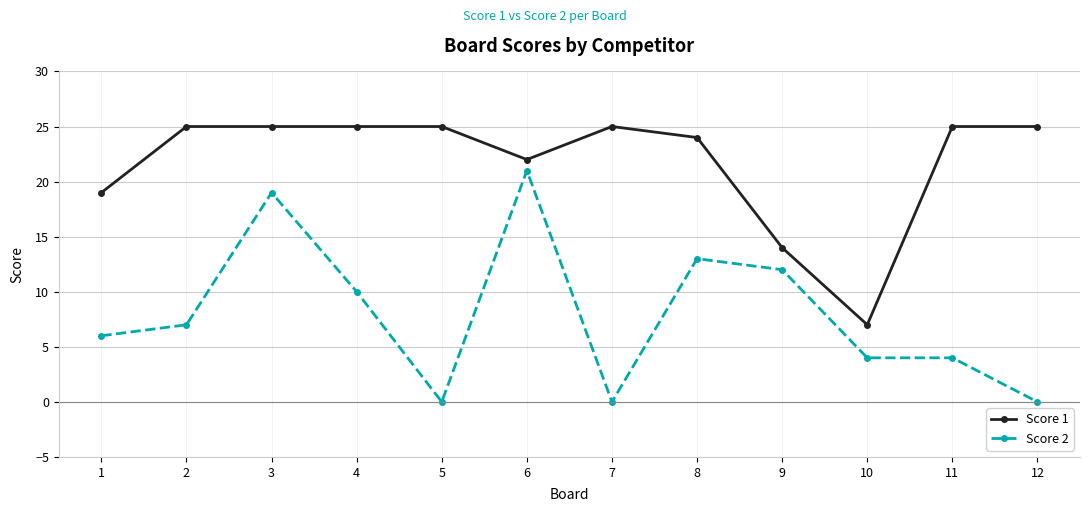

What is the spread (max minus min) of values at 5?

25